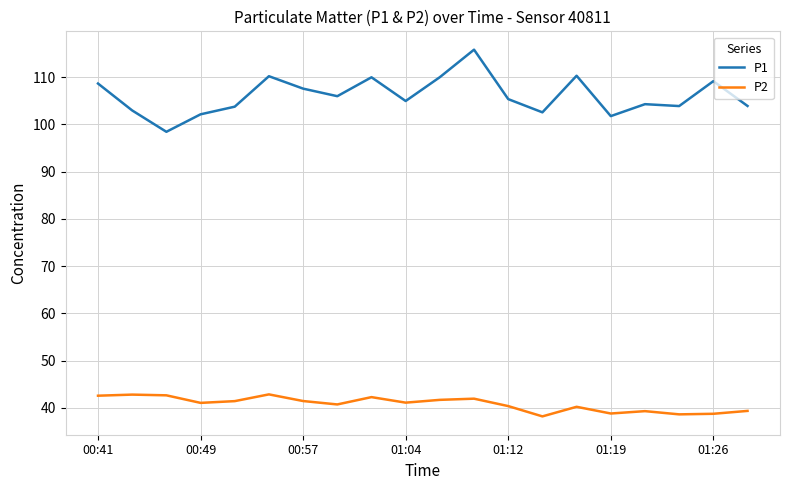

True or false: P1 and P2 cross at least once.

False